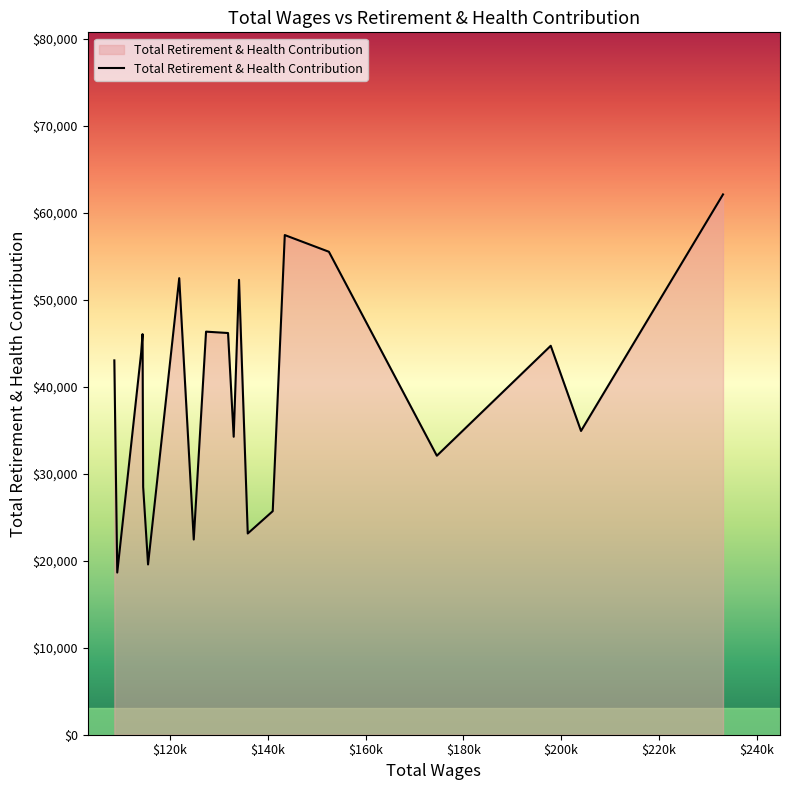

How many lines are shown in the chart?

1